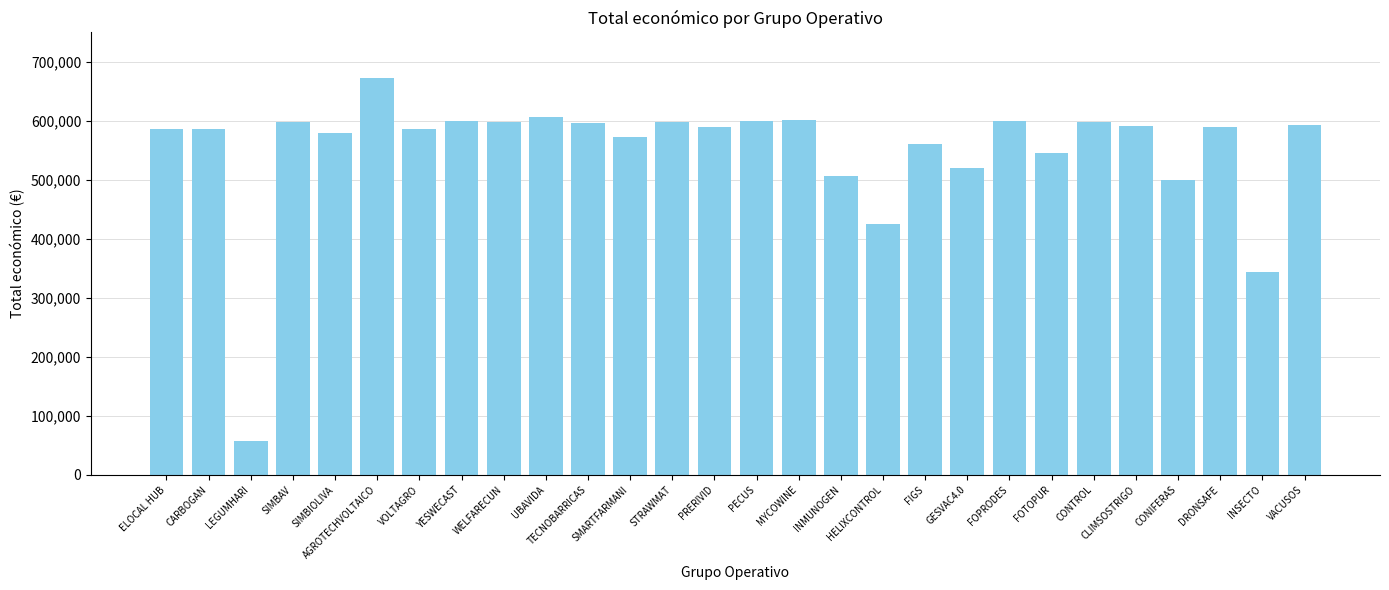

What is the average value?

549956.5